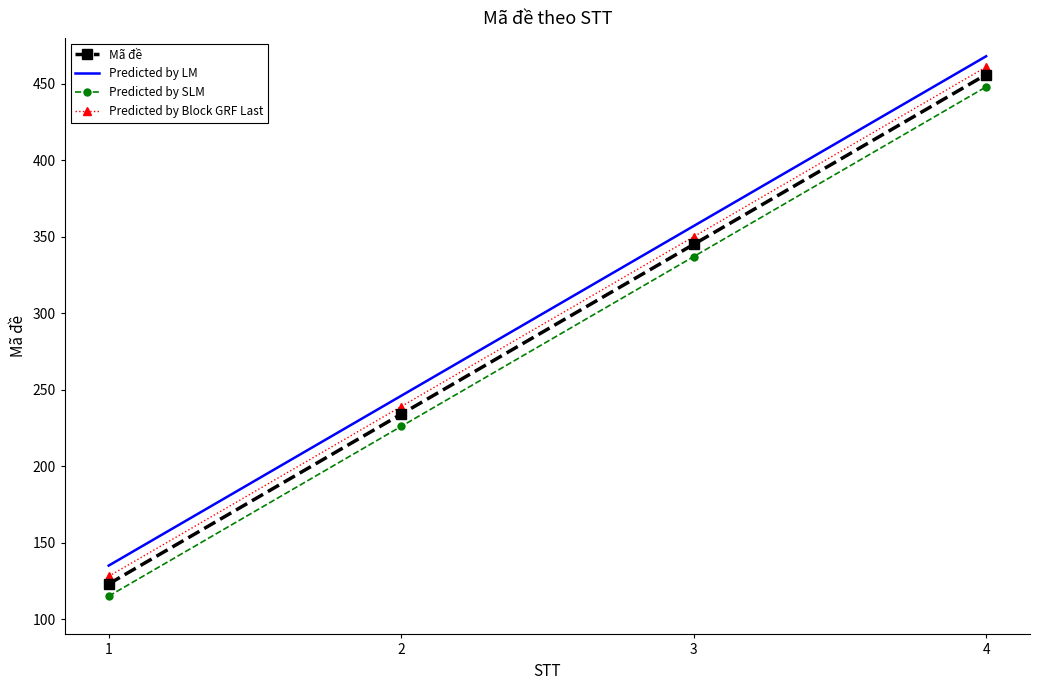

What is the sum of the Predicted by SLM values at 3 and 1?

452